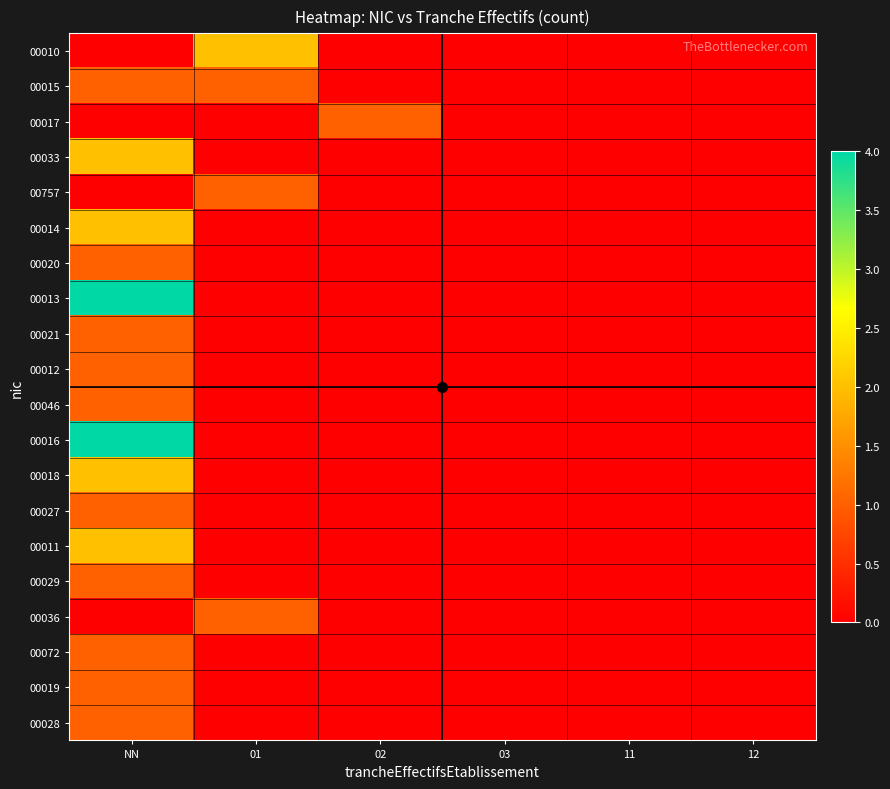

At which category is the sum across all series the highest?

NN